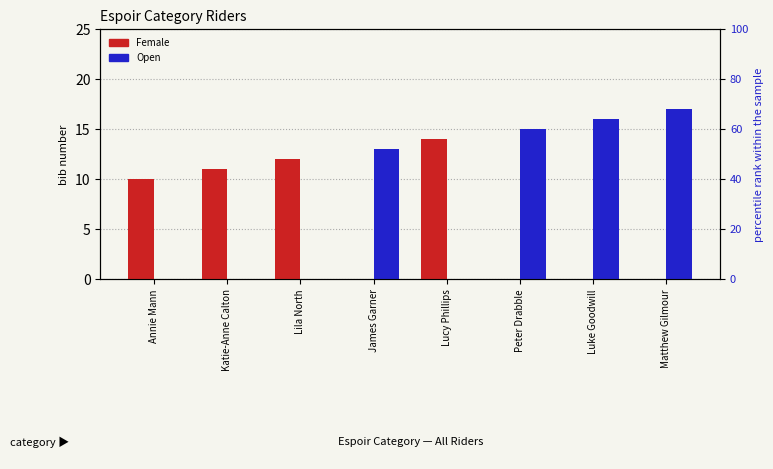

What position from the left is Luke Goodwill?

7